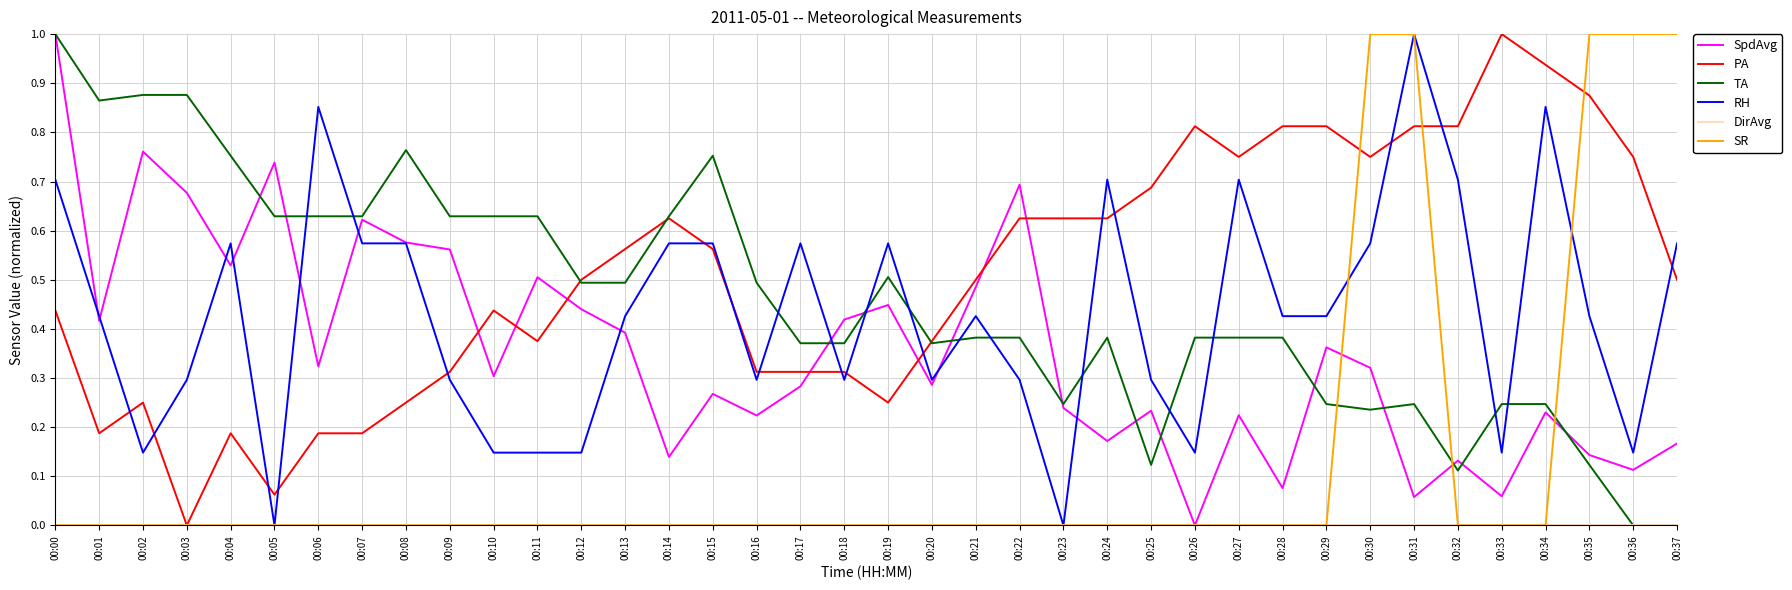

Does the chart display data point markers on the line(s)?

No